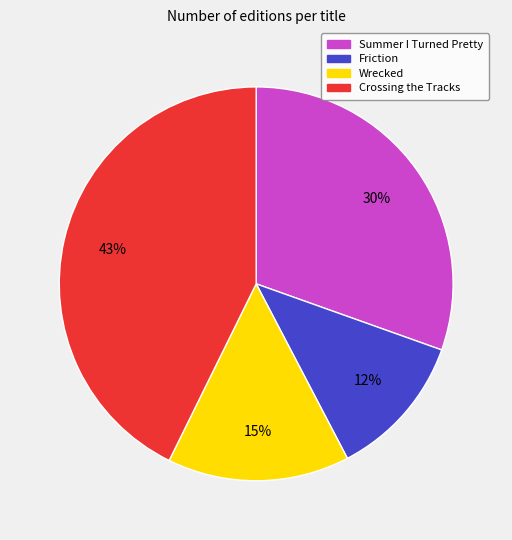

Combined, do Summer I Turned Pretty and Crossing the Tracks account for over 50%?

Yes